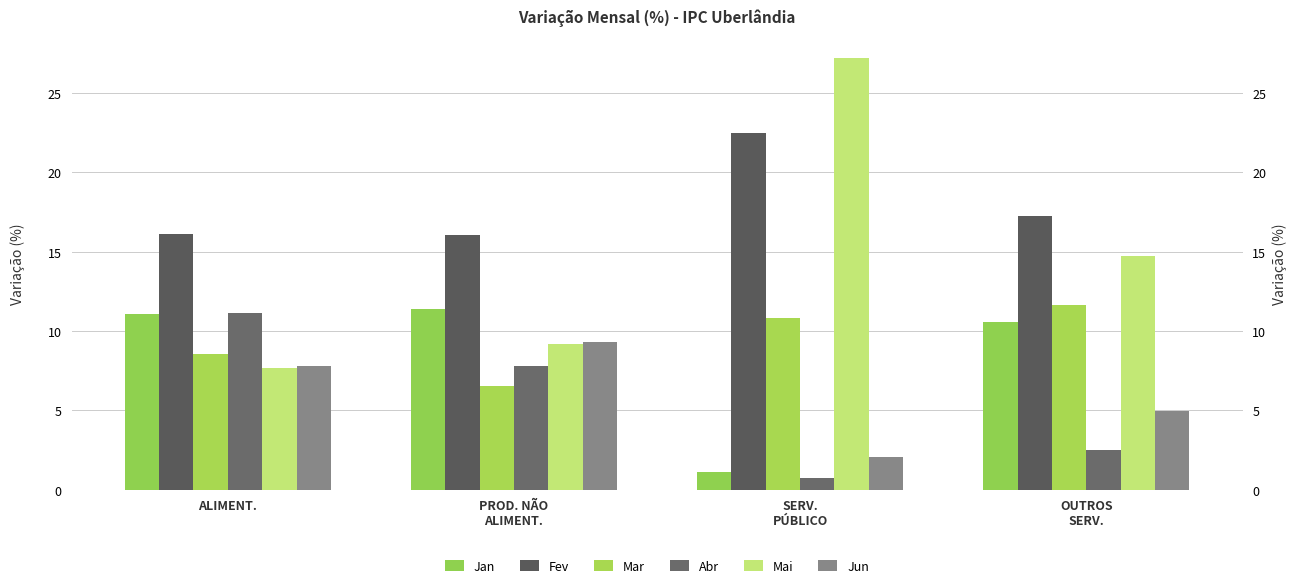

Reading left to right, what are all the values shown in this chart?

Jan: ALIMENT.=11.1	PROD. NÃO
ALIMENT.=11.4	SERV.
PÚBLICO=1.1	OUTROS
SERV.=10.5
Fev: ALIMENT.=16.1	PROD. NÃO
ALIMENT.=16.1	SERV.
PÚBLICO=22.5	OUTROS
SERV.=17.2
Mar: ALIMENT.=8.6	PROD. NÃO
ALIMENT.=6.5	SERV.
PÚBLICO=10.8	OUTROS
SERV.=11.7
Abr: ALIMENT.=11.1	PROD. NÃO
ALIMENT.=7.8	SERV.
PÚBLICO=0.8	OUTROS
SERV.=2.5
Mai: ALIMENT.=7.7	PROD. NÃO
ALIMENT.=9.2	SERV.
PÚBLICO=27.2	OUTROS
SERV.=14.7
Jun: ALIMENT.=7.8	PROD. NÃO
ALIMENT.=9.3	SERV.
PÚBLICO=2.1	OUTROS
SERV.=5.0